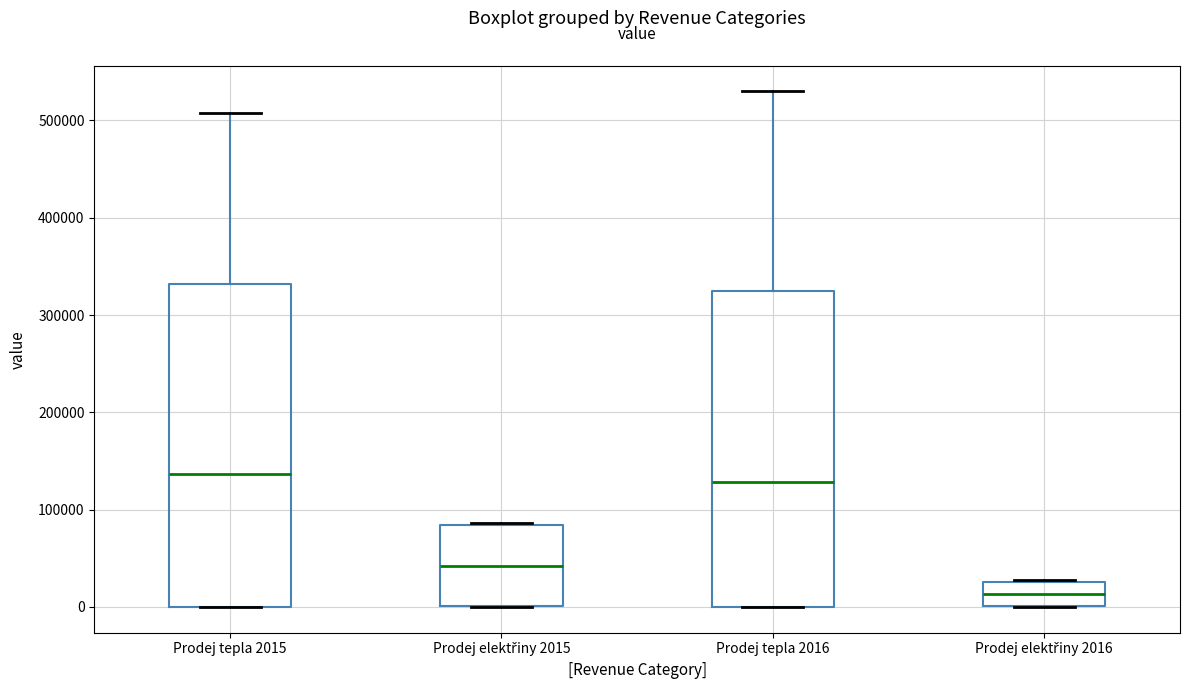

Where does the upper whisker of the box for Prodej tepla 2015 end on the y-axis? The values are not printed on the chart, so give them approximately, as read against the axis.

510000